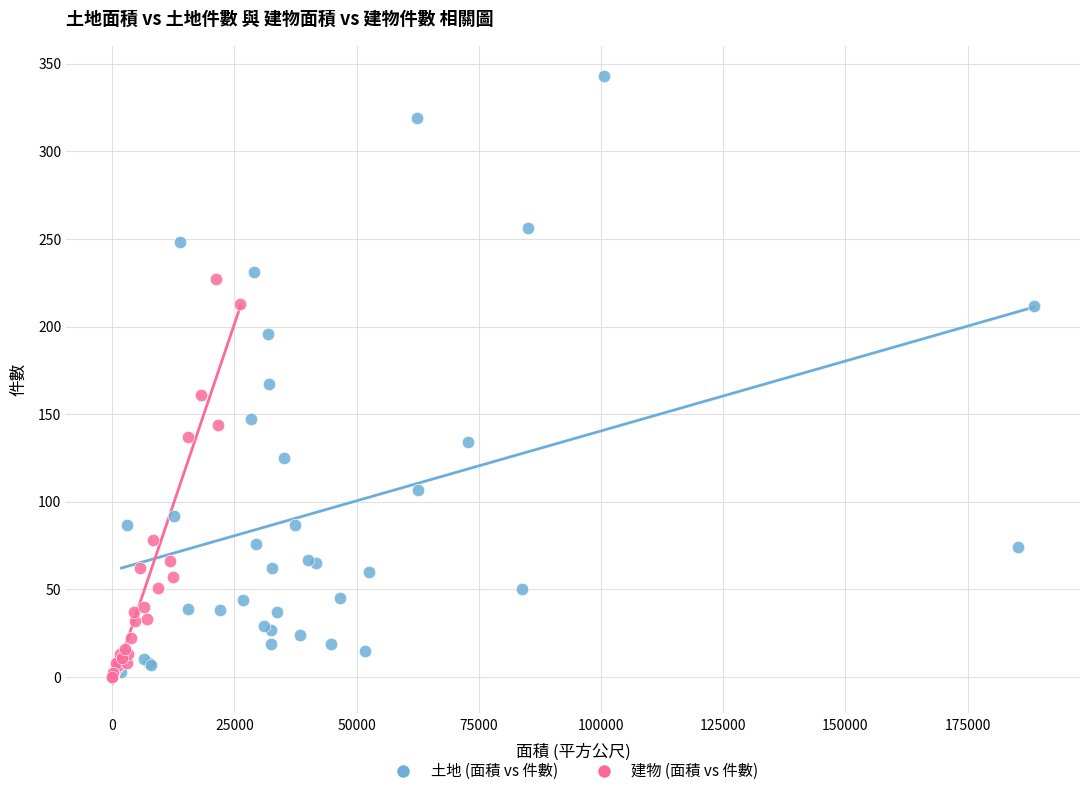

What are all the series names shown in the legend?

土地 (面積 vs 件數), 建物 (面積 vs 件數)